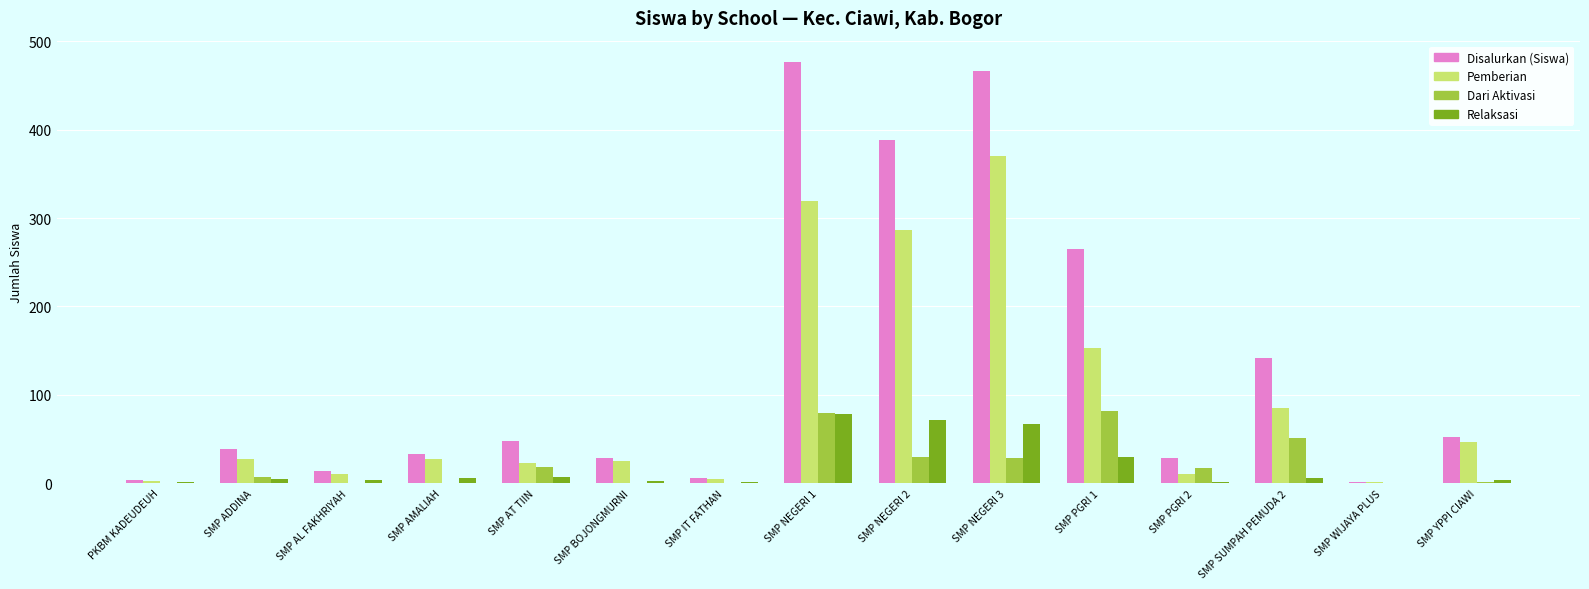

What is the average value of the Disalurkan (Siswa) series?

133